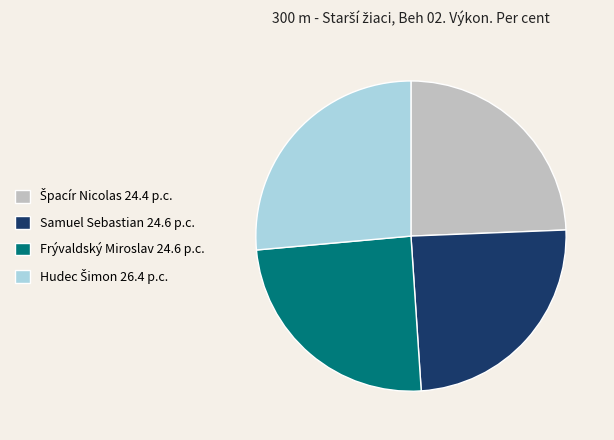

Is Frývaldský Miroslav 24.6 p.c. the majority of the pie?

No